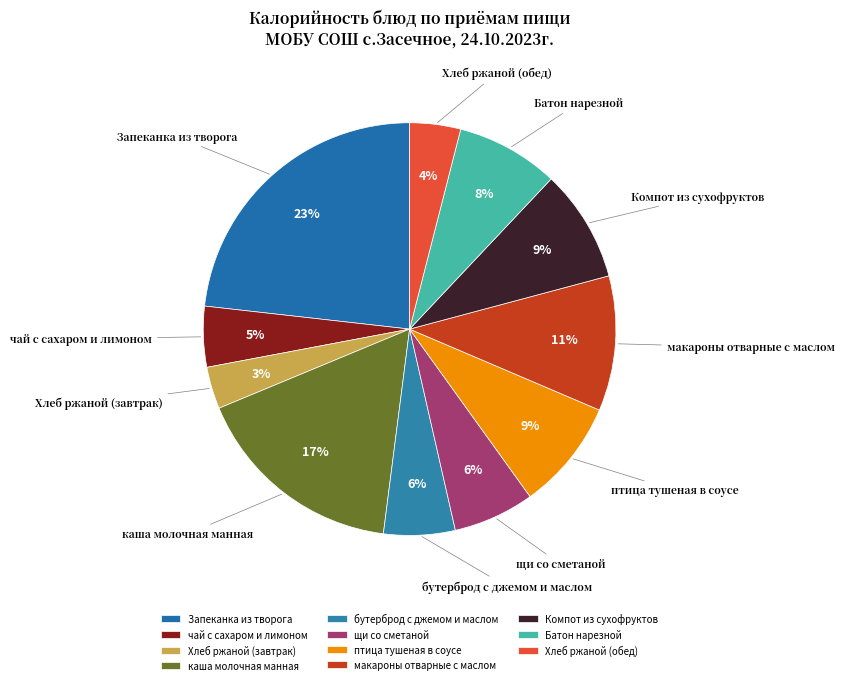

To the nearest percent, what percentage of the pie is Батон нарезной?

8%